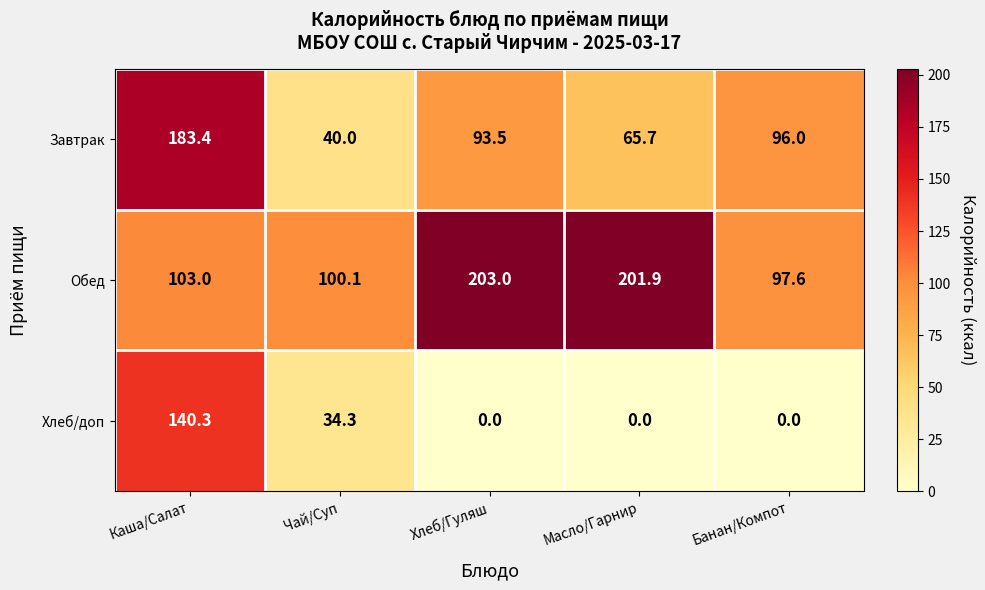

Reading right to left, extract all data points from this chart.

Завтрак: Банан/Компот=96.0	Масло/Гарнир=65.7	Хлеб/Гуляш=93.5	Чай/Суп=40.0	Каша/Салат=183.4
Обед: Банан/Компот=97.6	Масло/Гарнир=201.9	Хлеб/Гуляш=203.0	Чай/Суп=100.1	Каша/Салат=103.0
Хлеб/доп: Банан/Компот=0.0	Масло/Гарнир=0.0	Хлеб/Гуляш=0.0	Чай/Суп=34.3	Каша/Салат=140.3